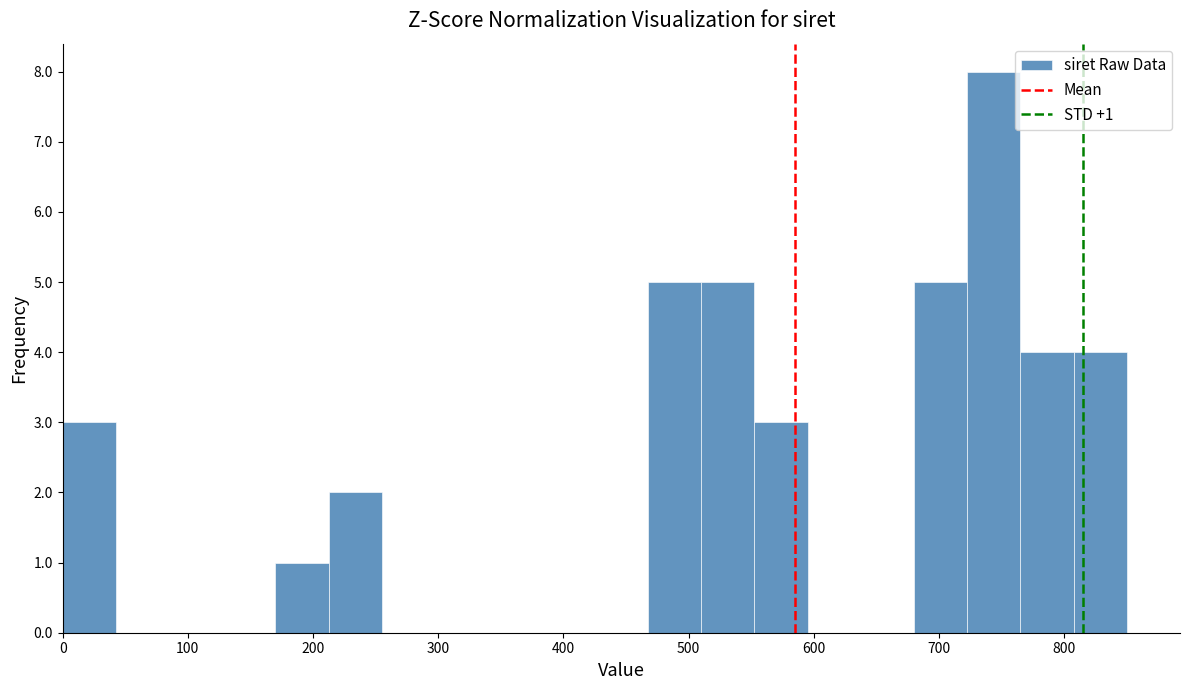

Over which range of the x-axis is the bar tallest?

720 to 770